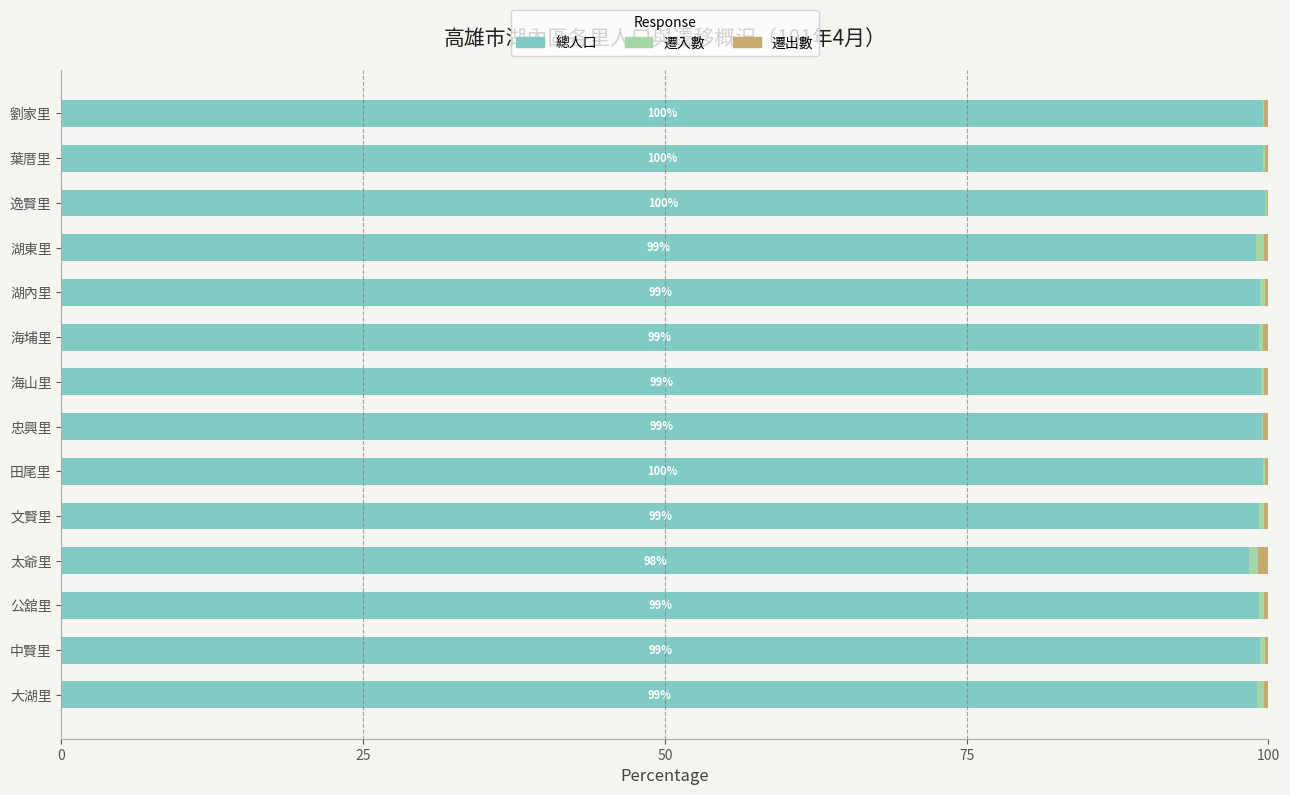

Is it true that 總人口 equals 143.9 at 田尾里?

False